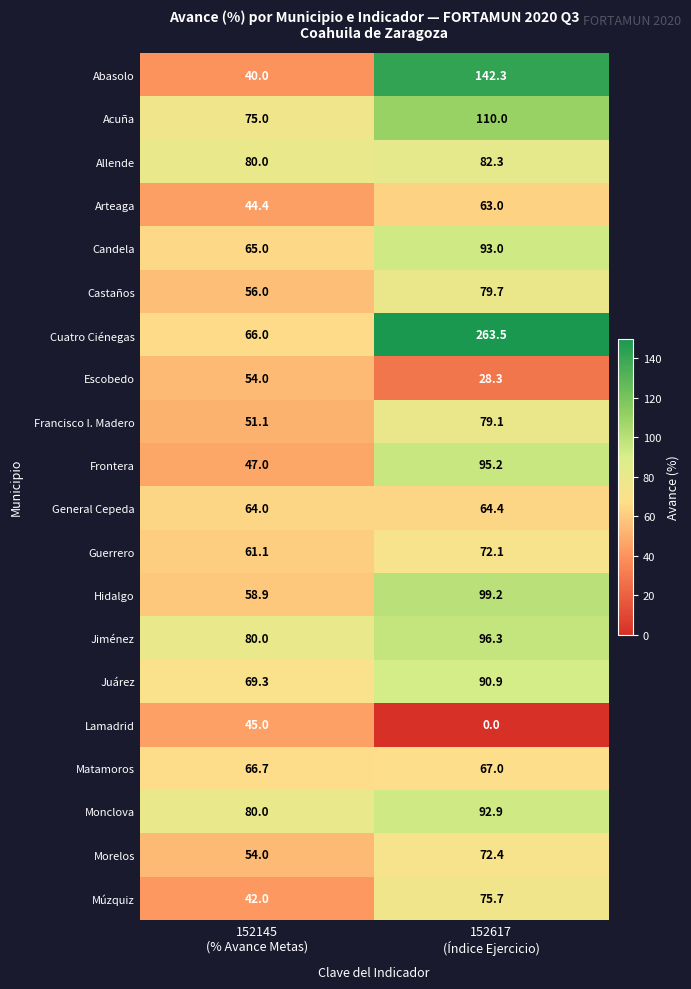

What is the maximum value for Juárez?

90.9